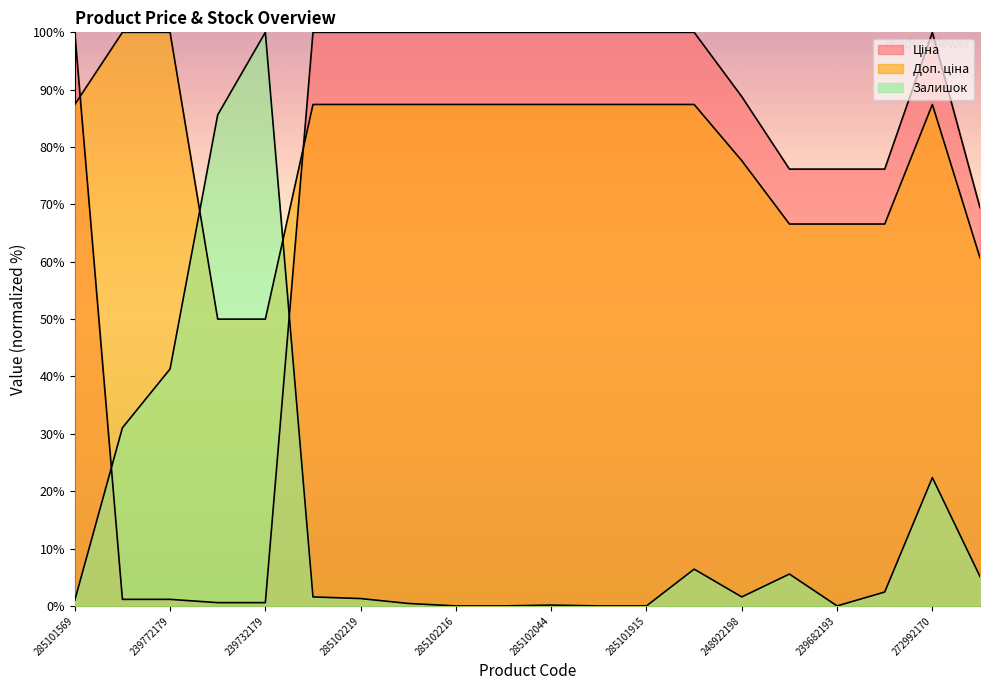

What is the sum of the Залишок values at 285101916 and 239732195?

85.6